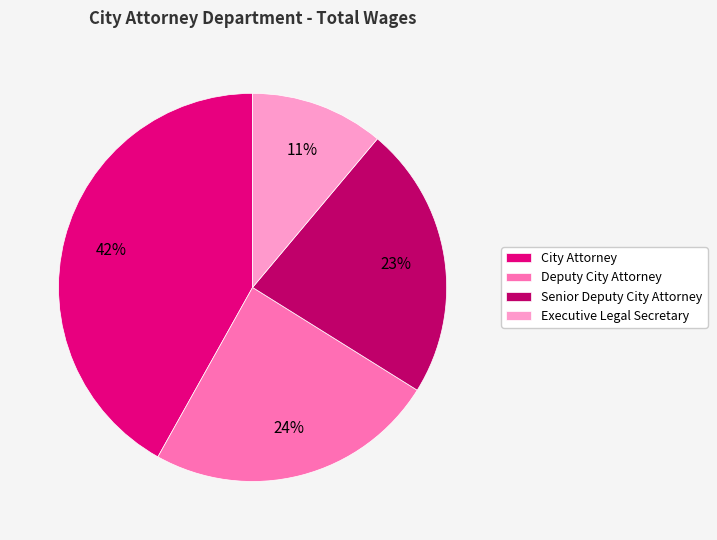

True or false: Executive Legal Secretary accounts for 1% of the total.

False